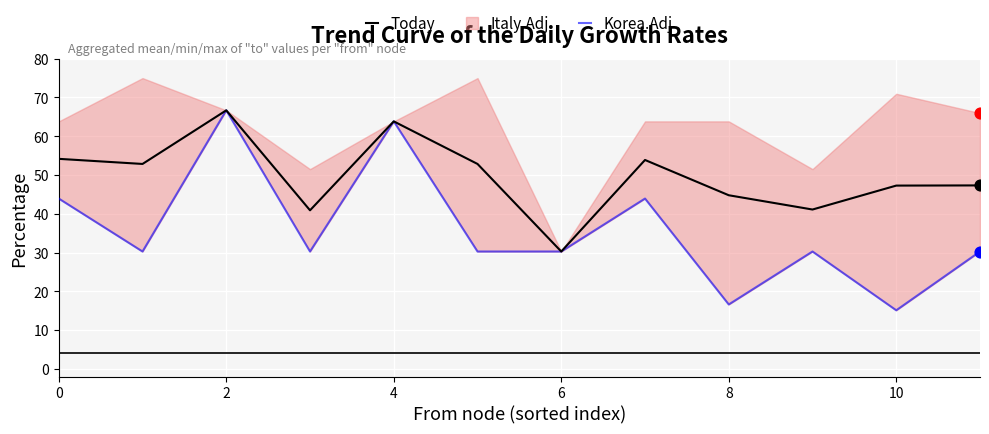

Which series has the largest Y range (max minus min)?

Korea.Adj